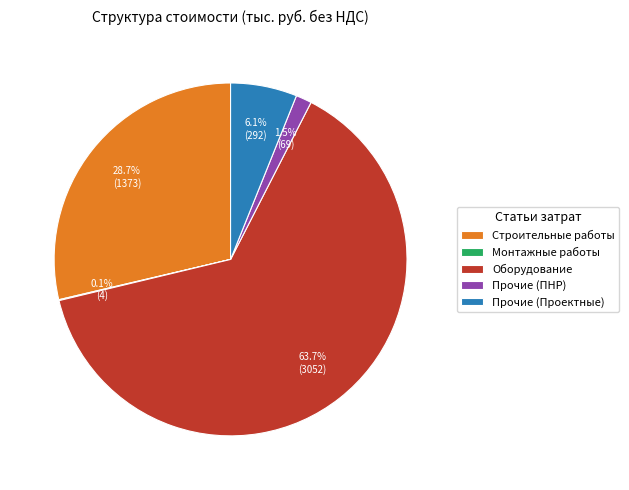

Combined, do Строительные работы and Прочие (ПНР) account for over 50%?

No